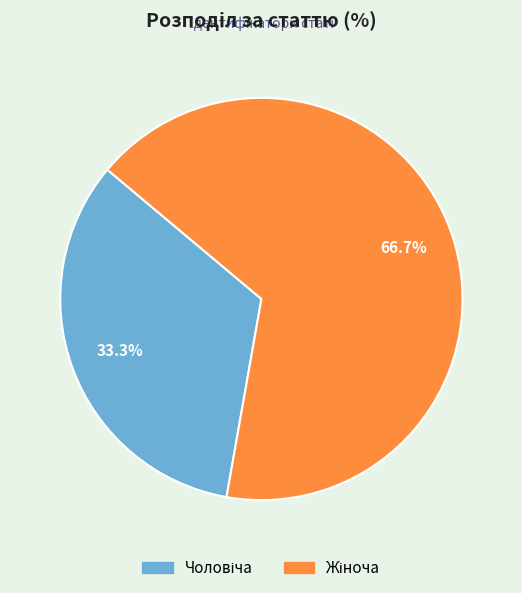

Is there a majority slice in this chart?

Yes